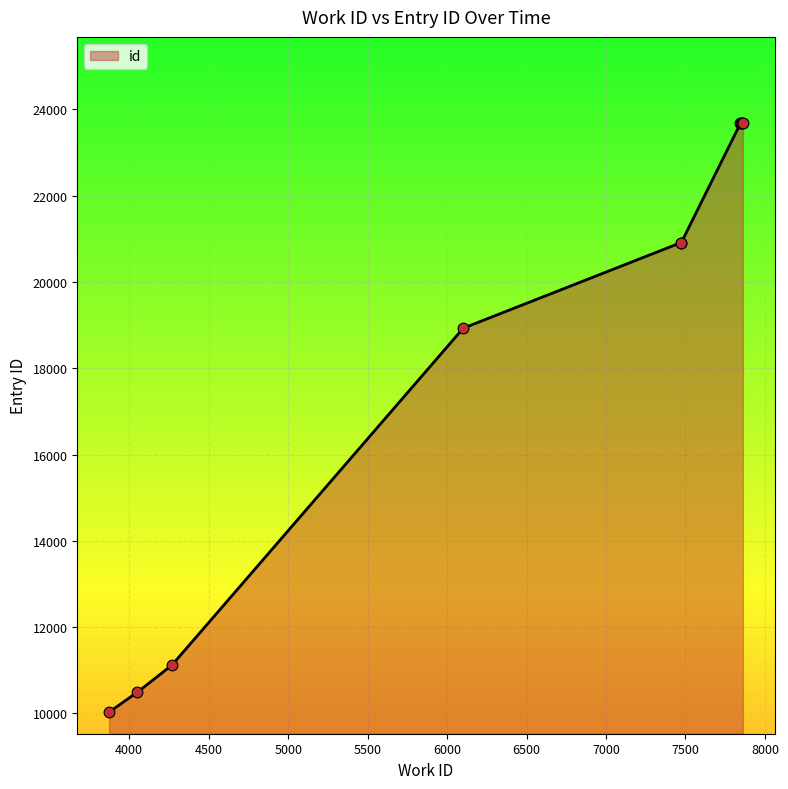

Which has a higher value, 7474 or 3873?

7474